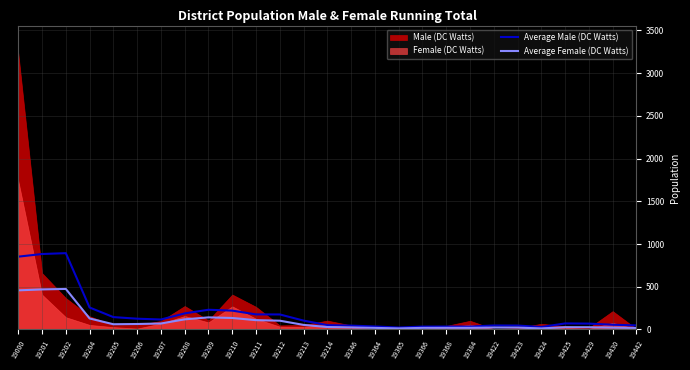

True or false: Average Female (DC Watts) has a value of 103.0 at 19212.

True